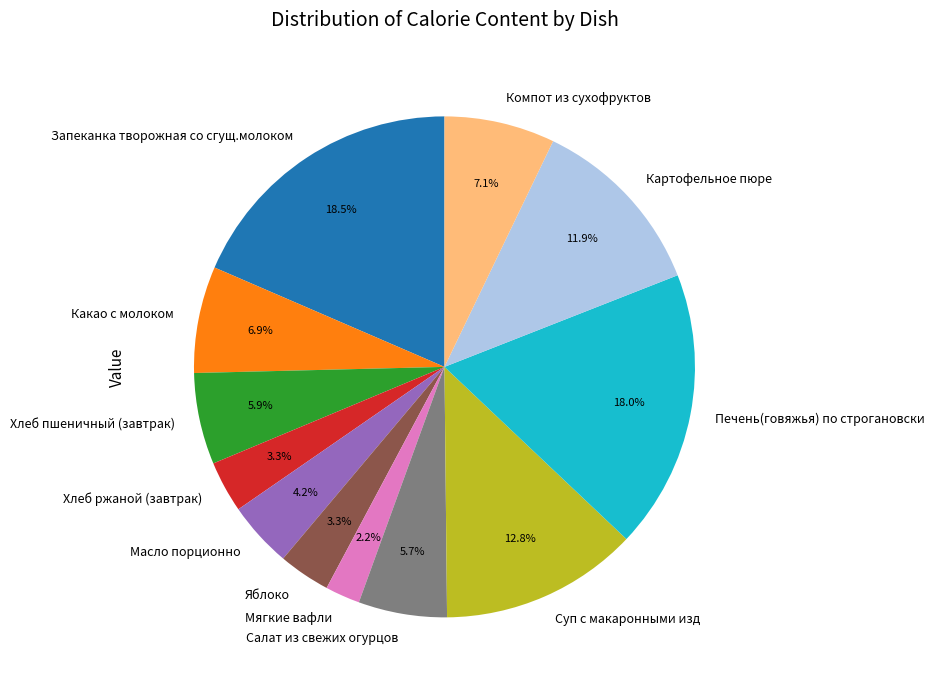

What is the ratio of the value at Мягкие вафли to the value at Яблоко?

0.7